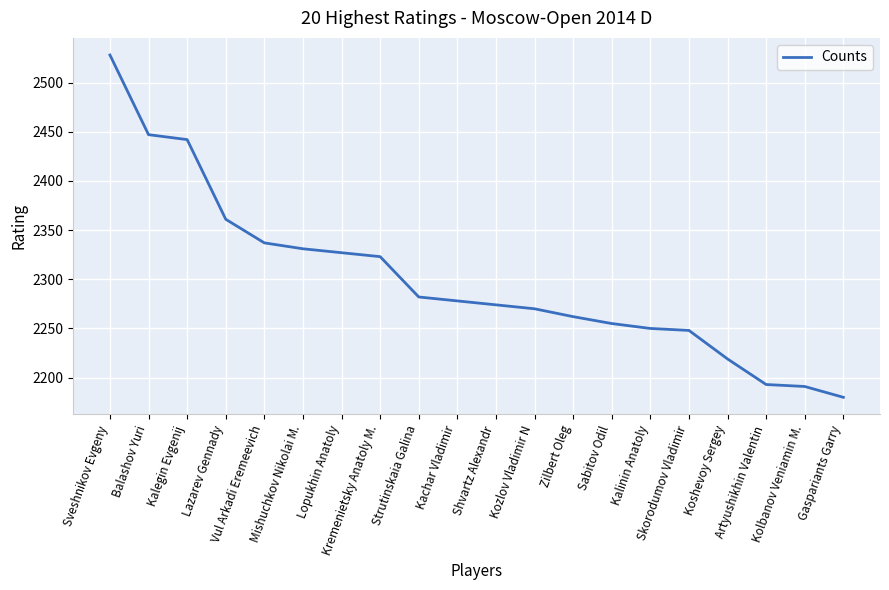

What is the change in value from Kachar Vladimir to Kozlov Vladimir N?

-8